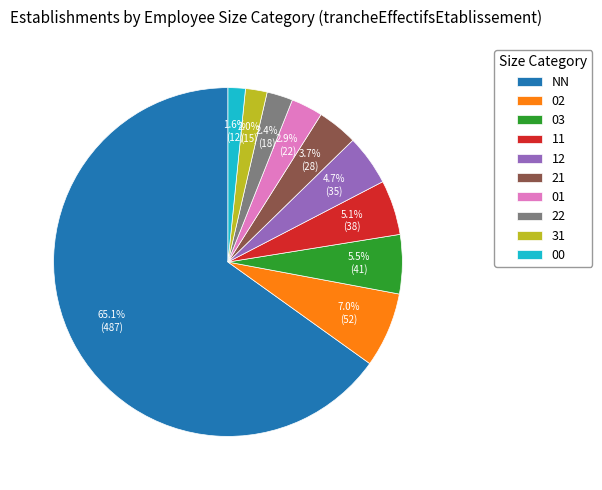

Which category has the biggest portion of the pie?

NN